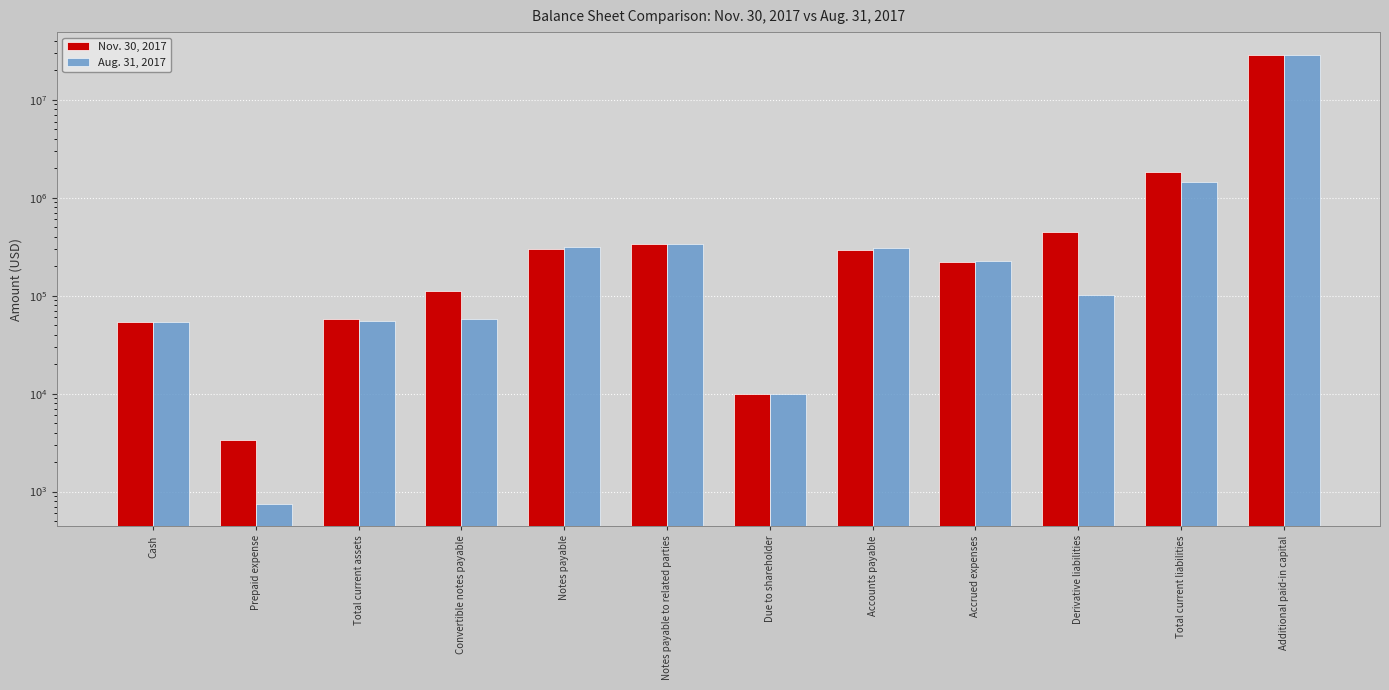

Which series has the largest total across all categories?

Nov. 30, 2017